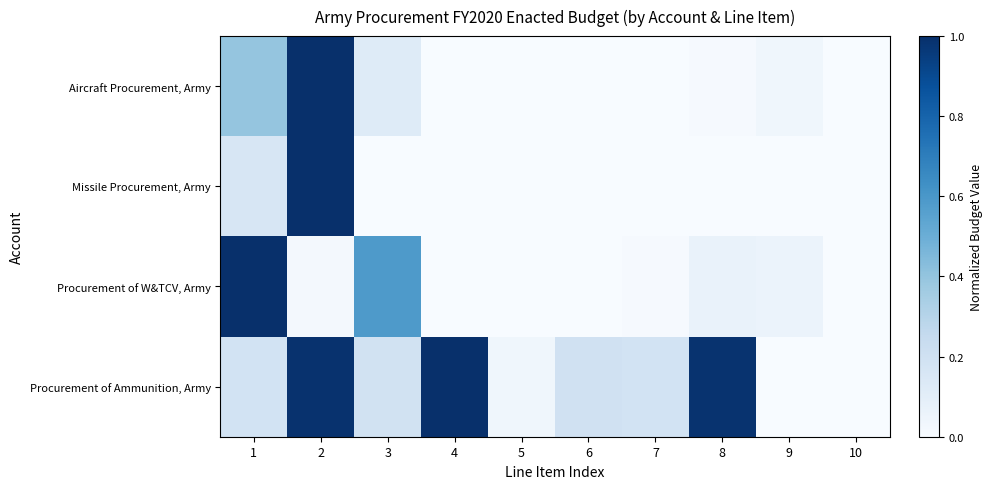

Which series has the widest spread of values?

Missile Procurement, Army